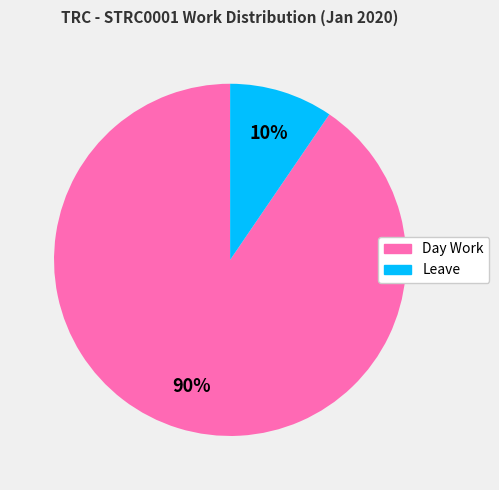

To the nearest percent, what portion does Leave represent?

10%